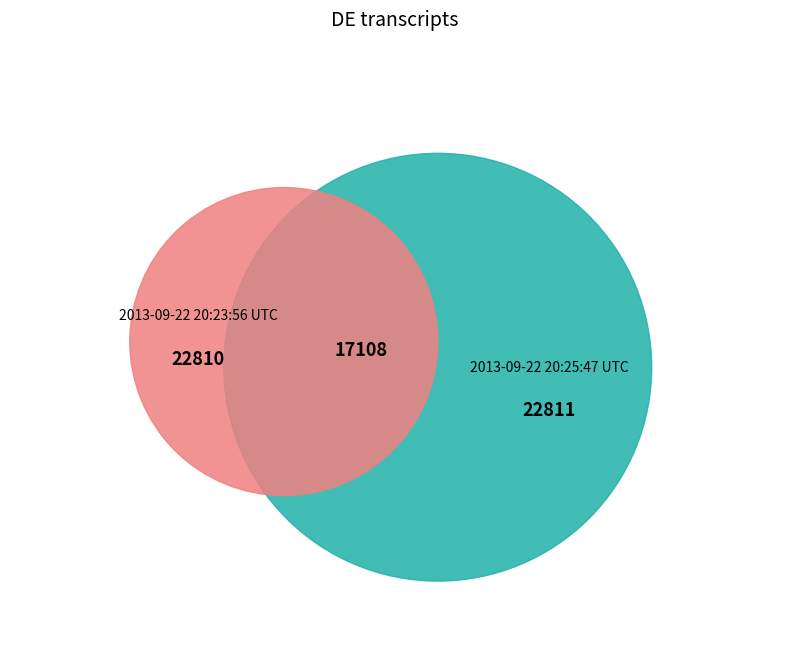

To the nearest percent, what is the combined percentage of 2013-09-22 20:23:56 UTC and 2013-09-22 20:25:47 UTC?

100%